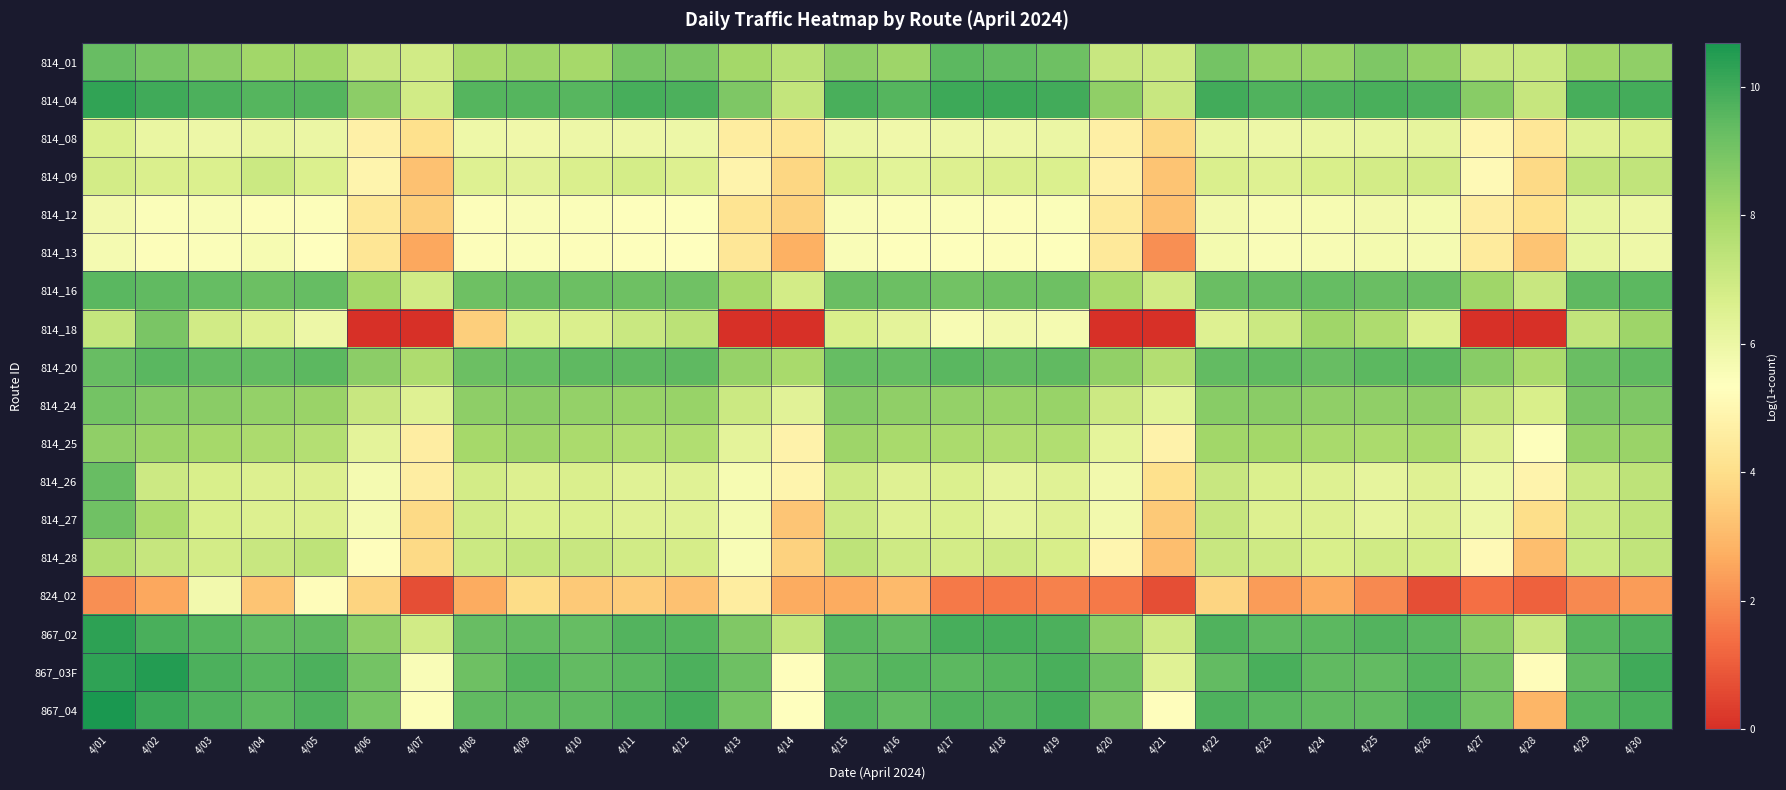

Rank the series at 4/14 from lowest to highest value.

814_18, 824_02, 814_13, 814_27, 814_28, 814_12, 814_09, 814_08, 814_25, 814_26, 867_03F, 867_04, 814_24, 814_16, 867_02, 814_04, 814_01, 814_20